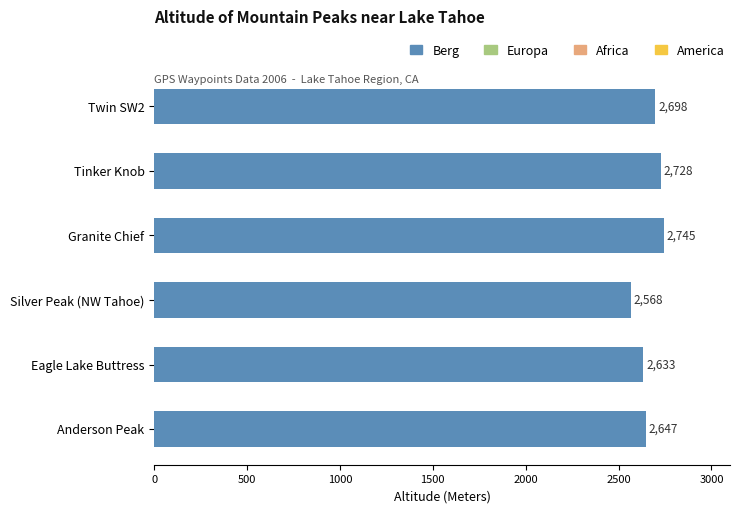

Are the bars grouped side by side (vs. stacked)?

No